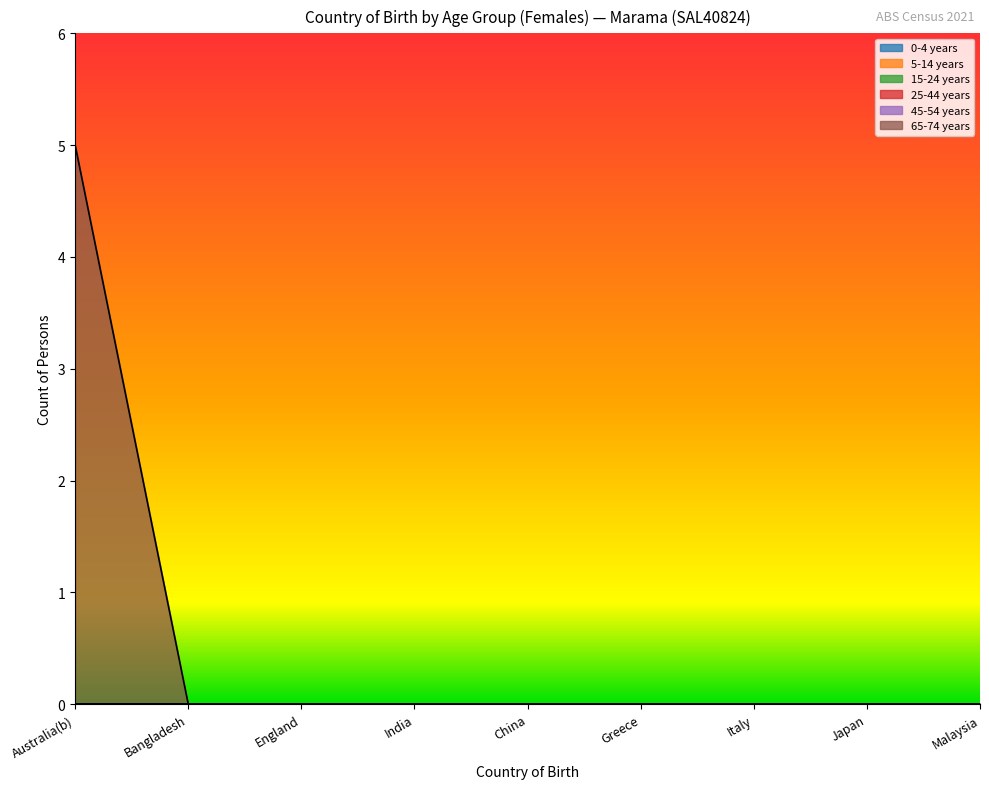

True or false: 25-44 years and 15-24 years intersect in this chart.

False